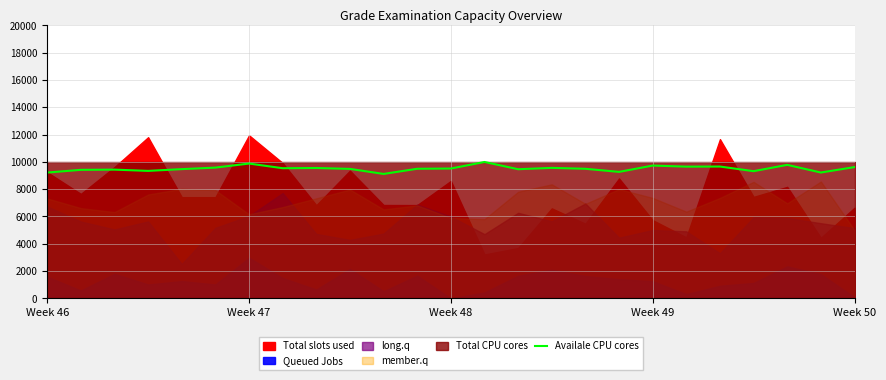

What is the lowest value of the Availale CPU cores series?

9116.2